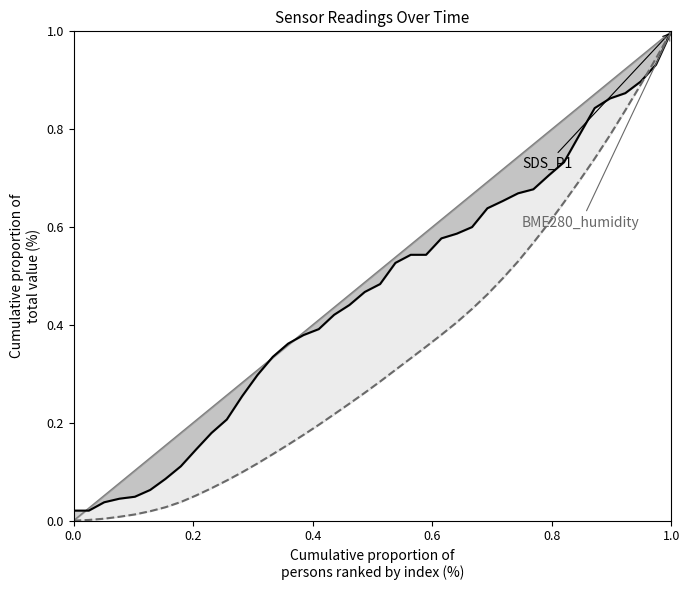

What is the greatest value displayed?

1.0